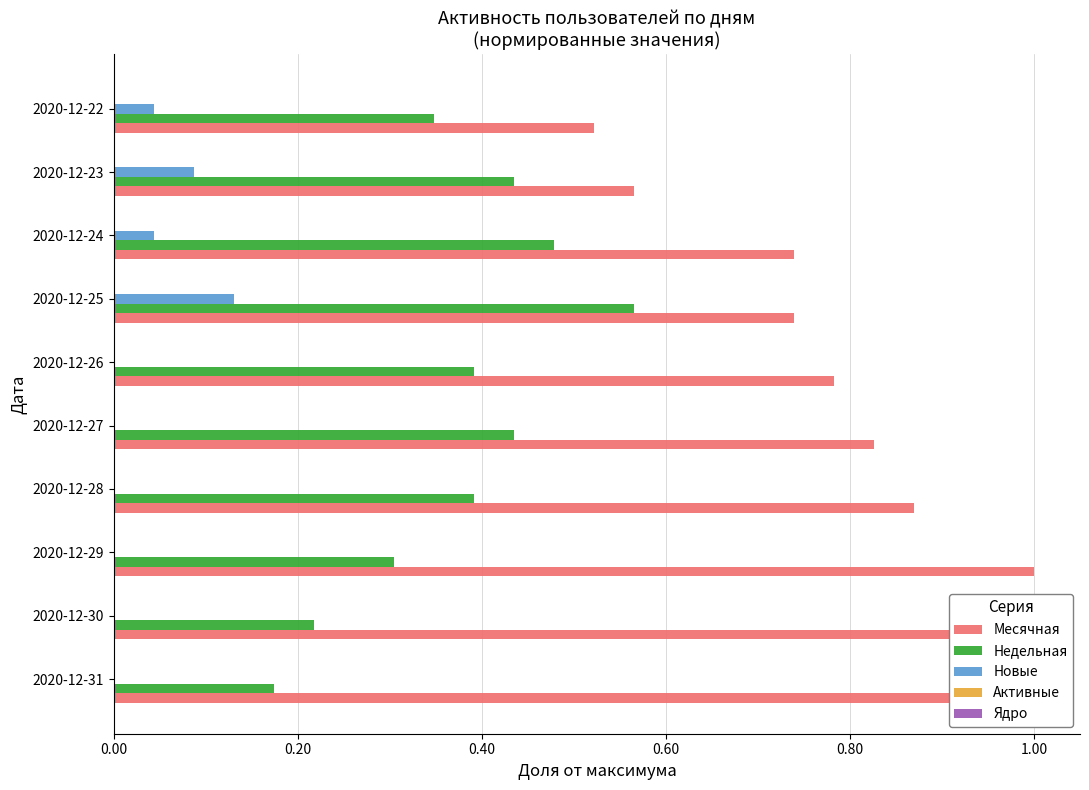

The value of Недельная at 1.20 is 0.6. True or false?

True